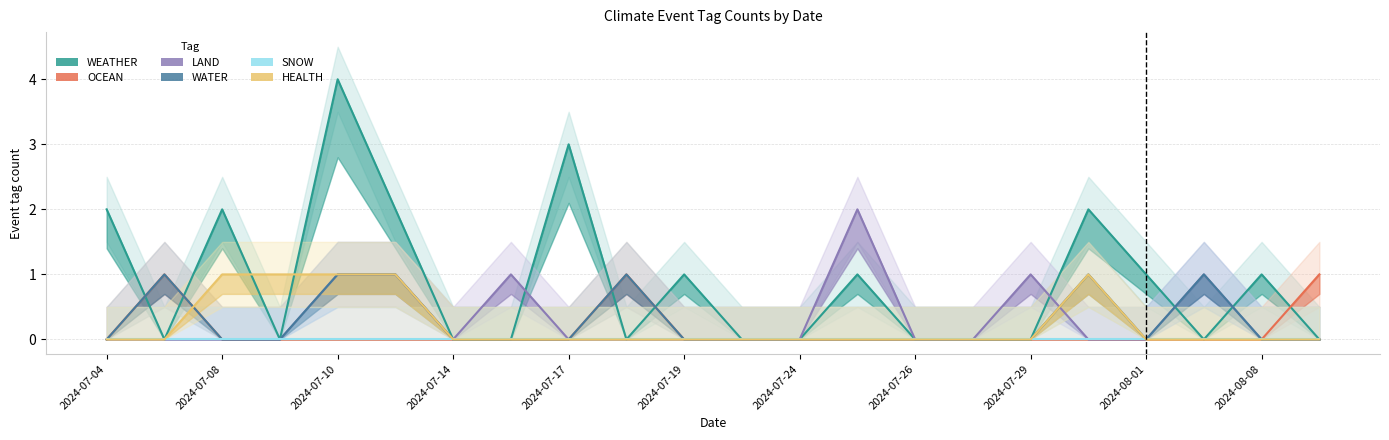

Count the number of data series in this chart.

6